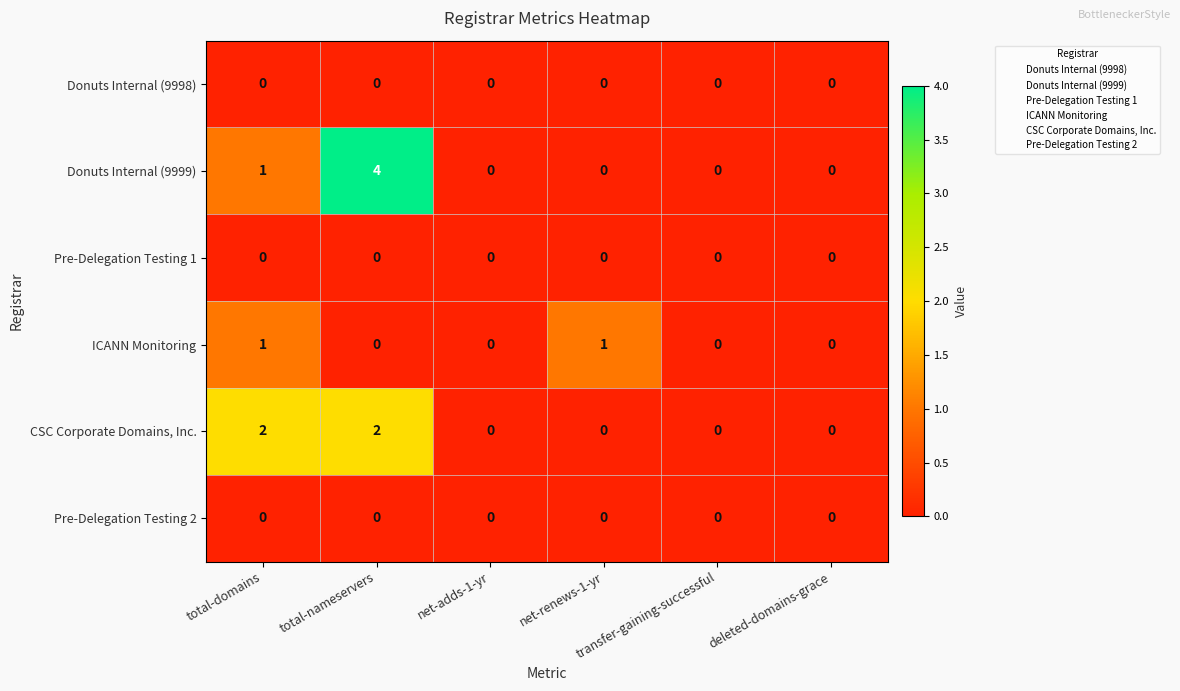

Which series has the largest total across all categories?

Donuts Internal (9999)